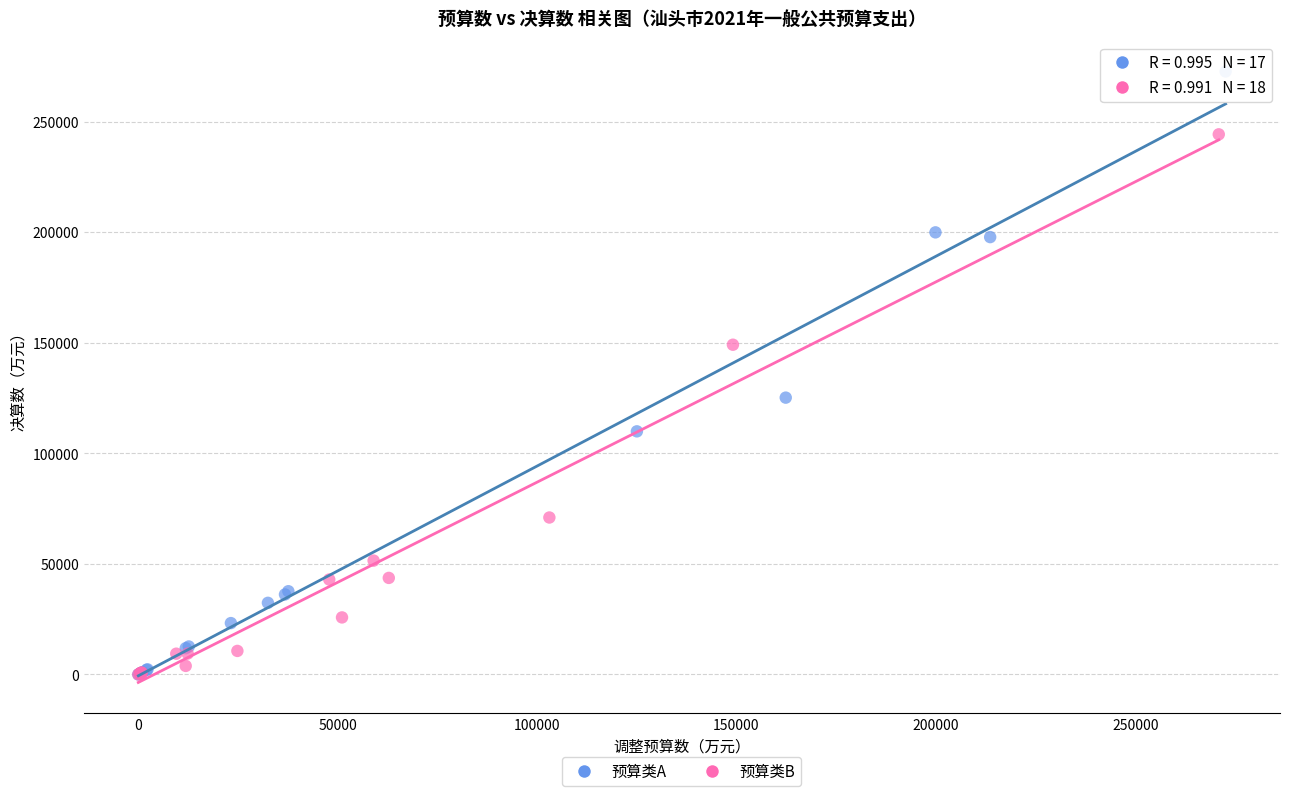

Which series contains the highest Y value?

预算类A